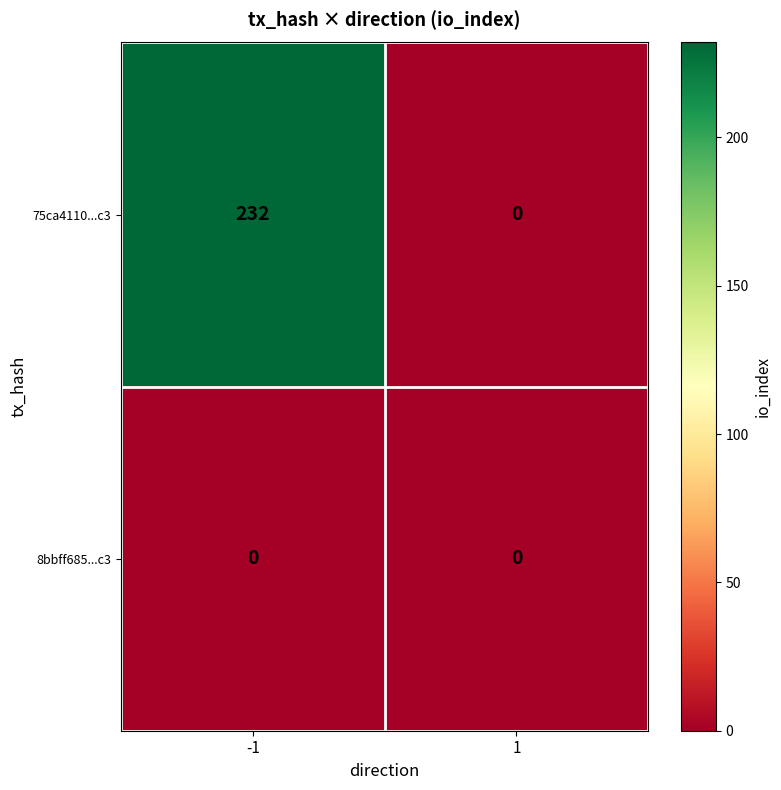

Which series has the largest total across all categories?

75ca4110...c3